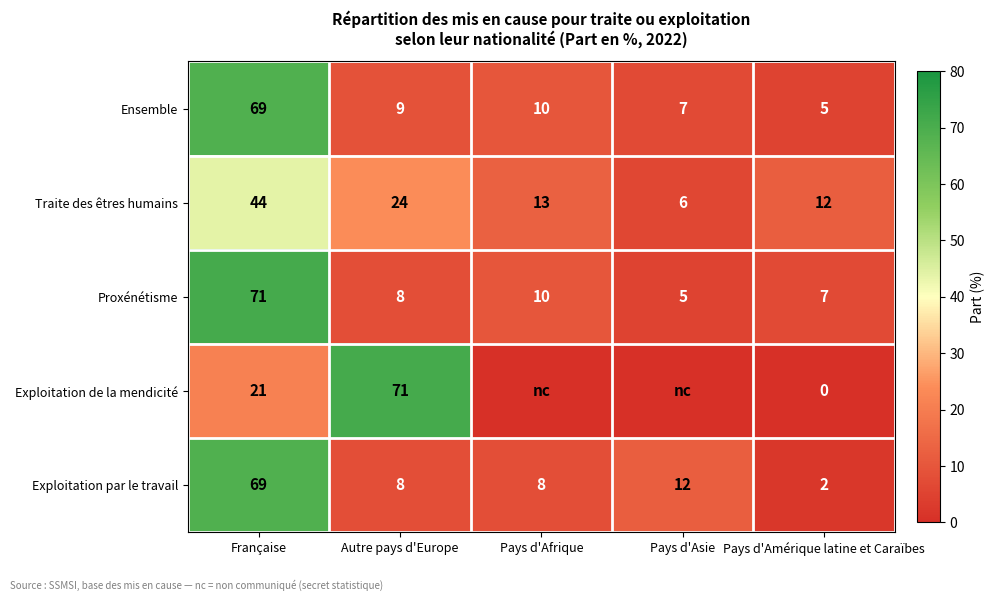

Which has a higher value, Pays d'Amérique latine et Caraïbes or Française?

Française